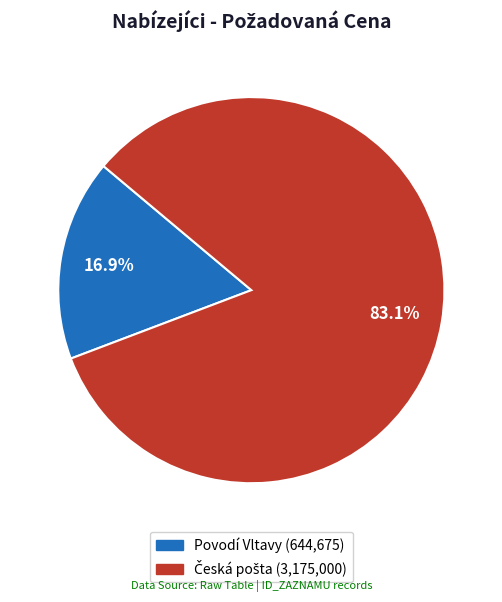

Does any single category account for the majority?

Yes